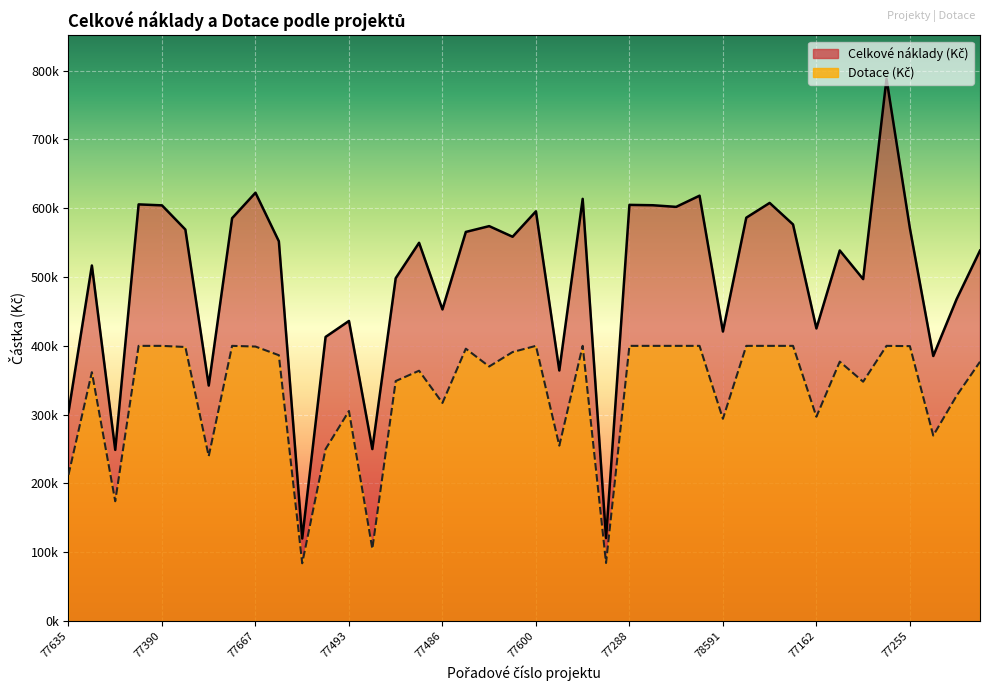

What is the label of the 12th point from the left?

78615